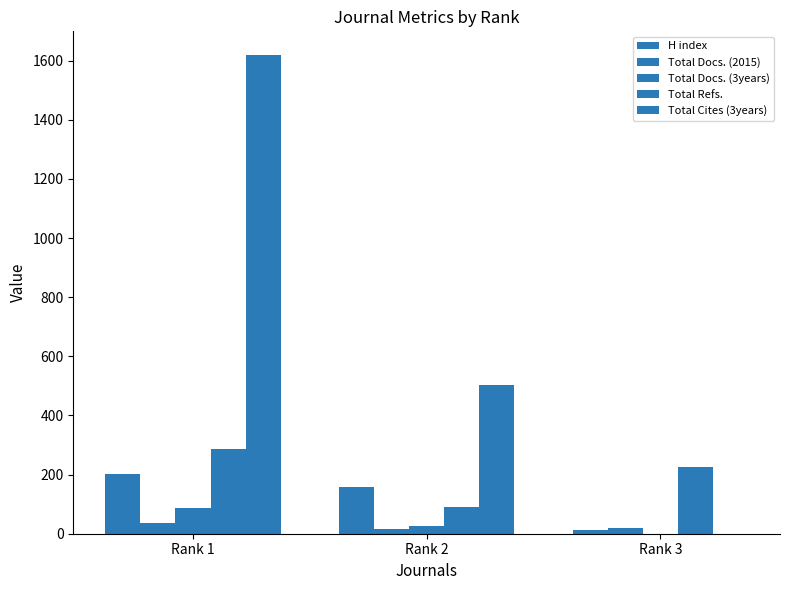

Reading left to right, what are all the values shown in this chart?

H index: 203	158	11
Total Docs. (2015): 36	17	19
Total Docs. (3years): 87	25	0
Total Refs.: 287	90	226
Total Cites (3years): 1618	504	0